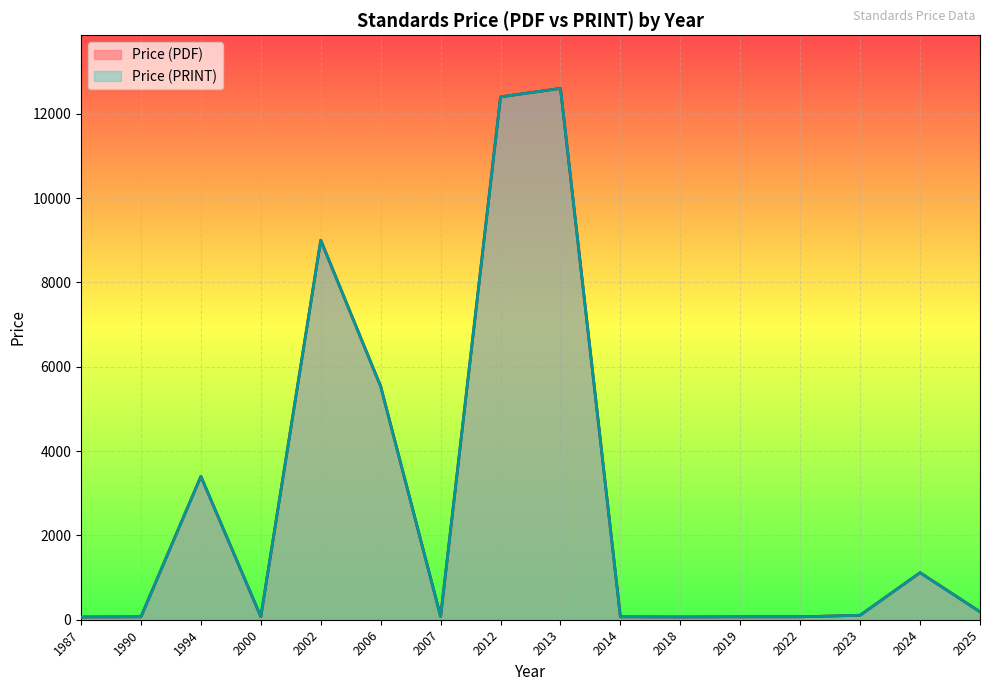

Rank the series by their maximum value, from highest to lowest.

Price (PDF), Price (PRINT)